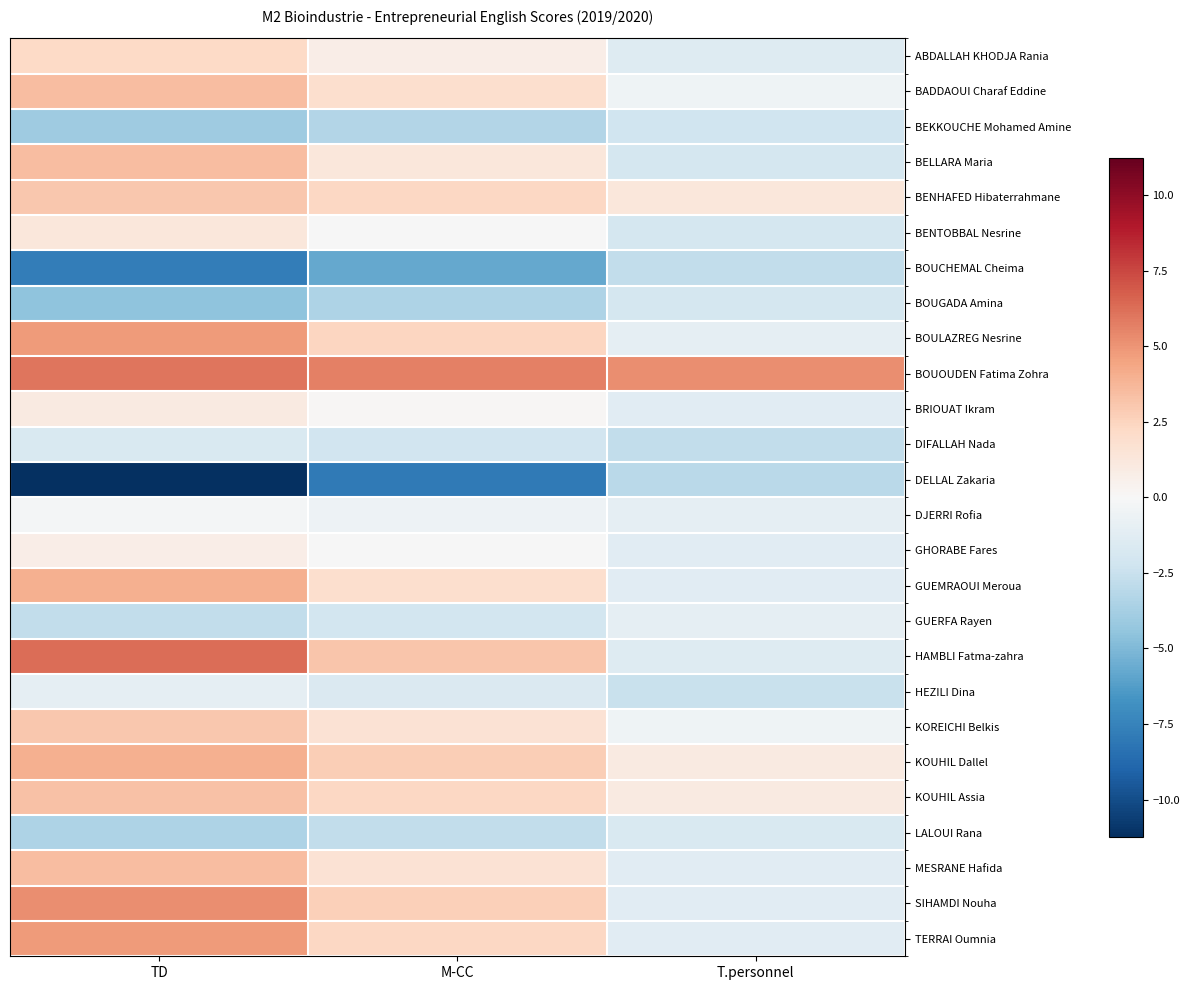

Which has a higher value, T.personnel or TD?

TD